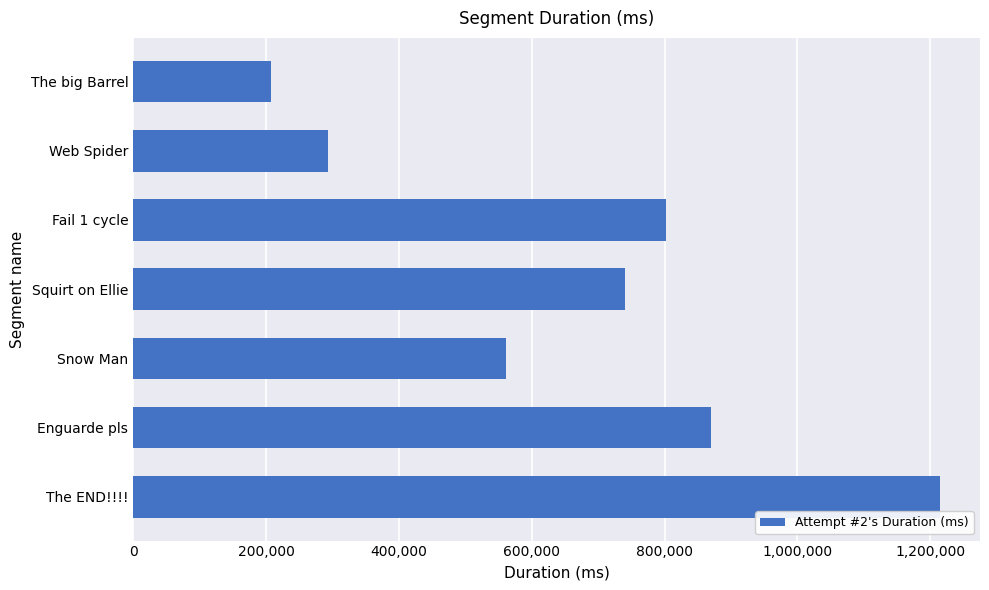

What is the change in value from Fail 1 cycle to Snow Man?

-240629